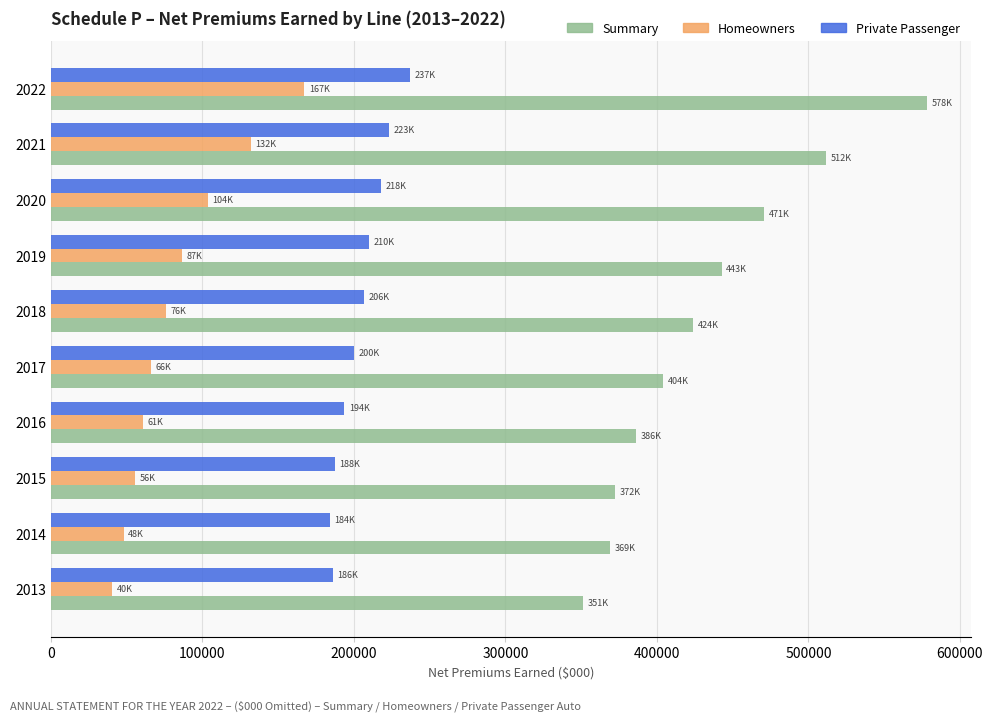

At which category is the sum across all series the highest?

2022